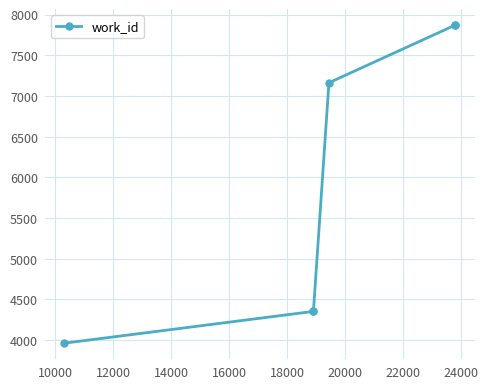

What is the value of the 5th point from the left?

7872